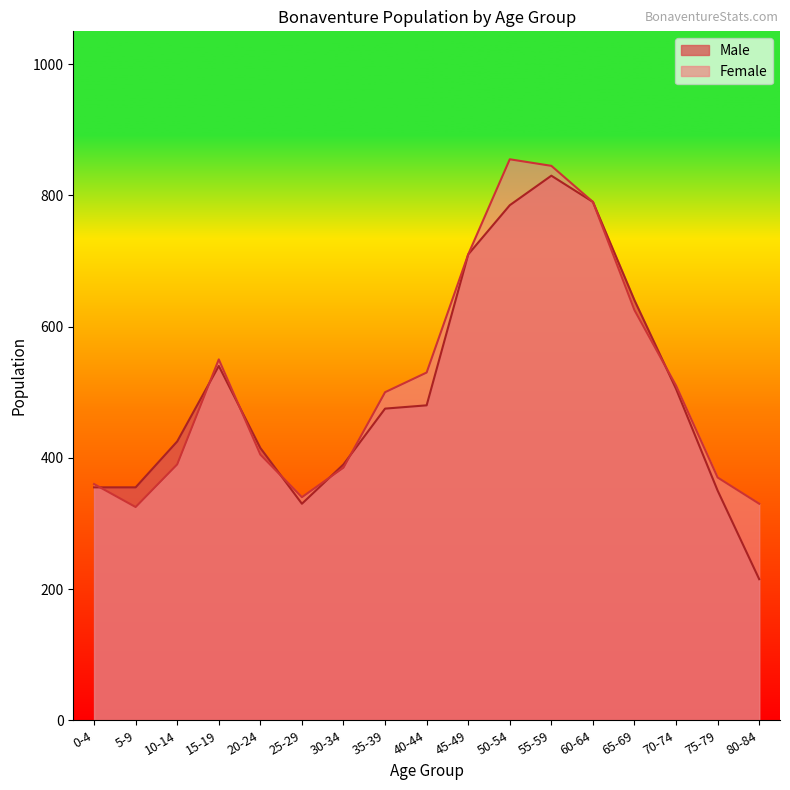

At which category is the sum across all series the highest?

55-59